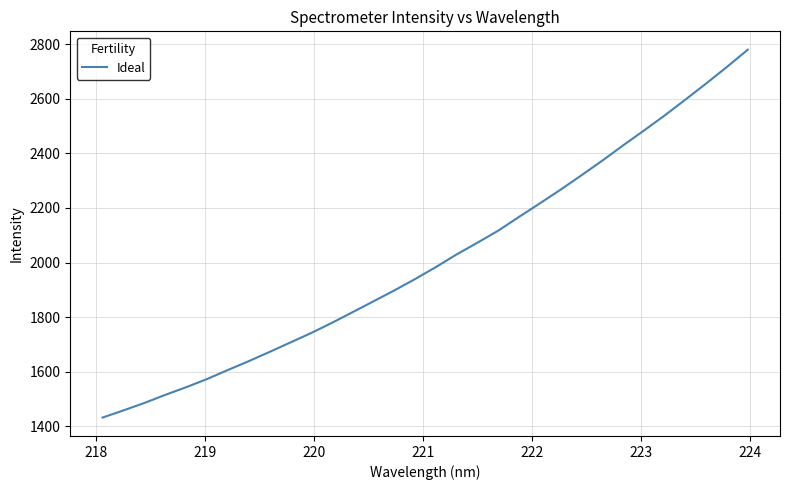

What is the maximum value shown in the chart?

2779.8